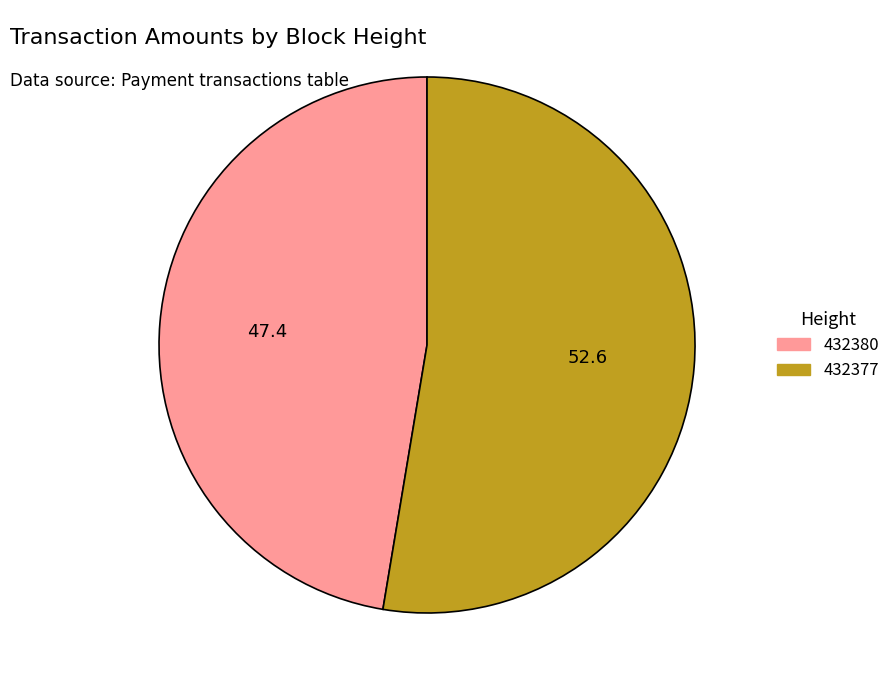

Does any single category account for the majority?

Yes